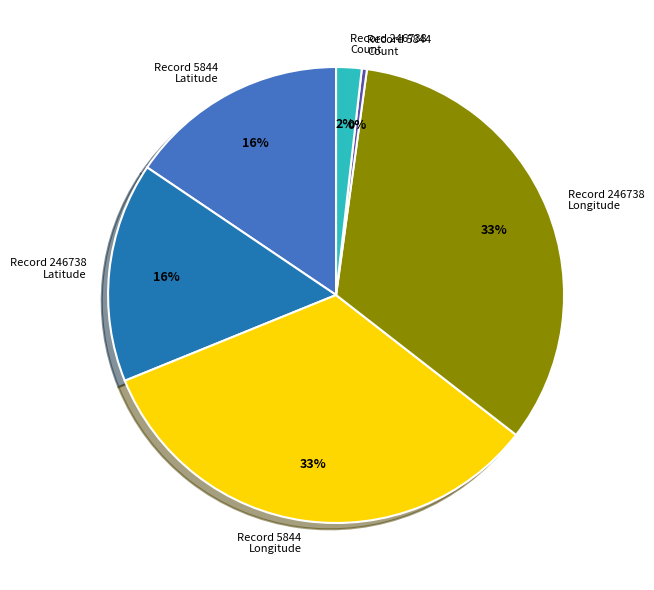

What is the ratio of the value at Record 246738 Longitude to the value at Record 5844 Latitude?

2.1